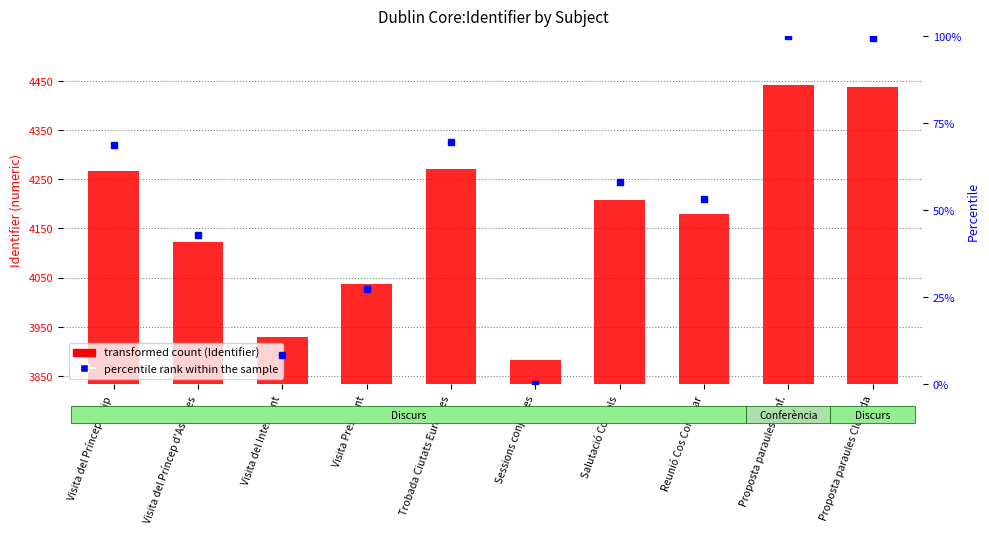

List the labels in order of value, smallest first.

Sessions conjuntes, Visita del Intendent, Visita President, Visita del Príncep d'Astúries, Reunió Cos Consular, Salutació Consols, Visita del Príncep Felip, Trobada Ciutats Europees, Proposta paraules Cloenda, Proposta paraules Conf.